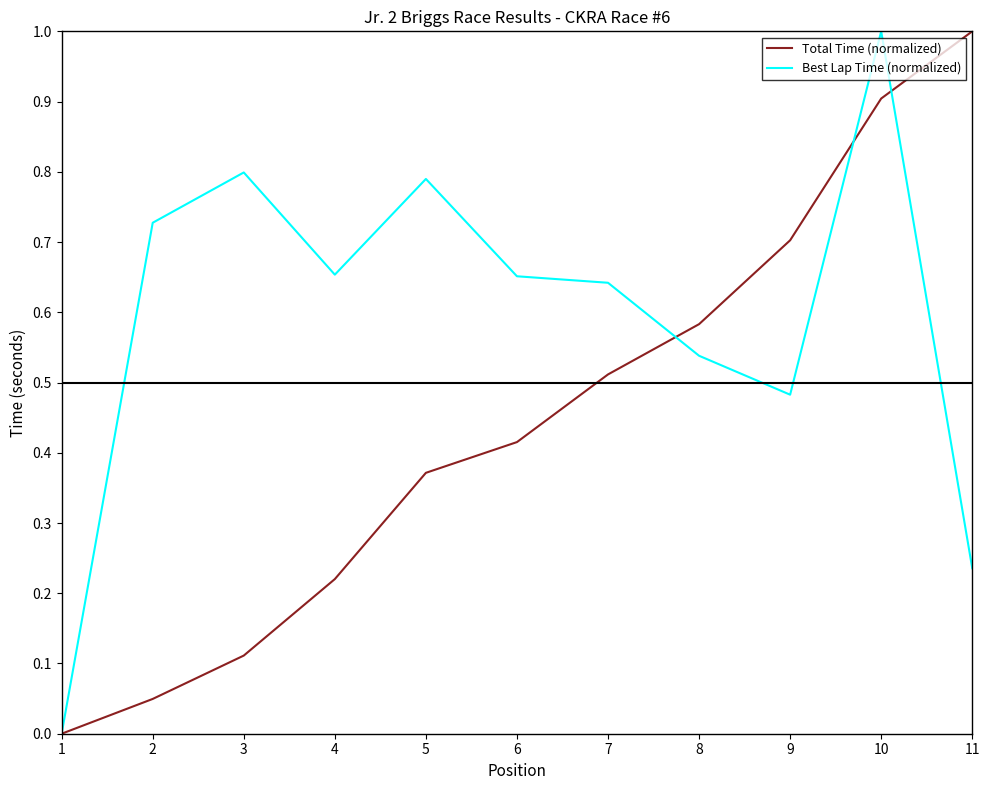

Where is Best Lap Time (normalized) nearest to the value 0?

1